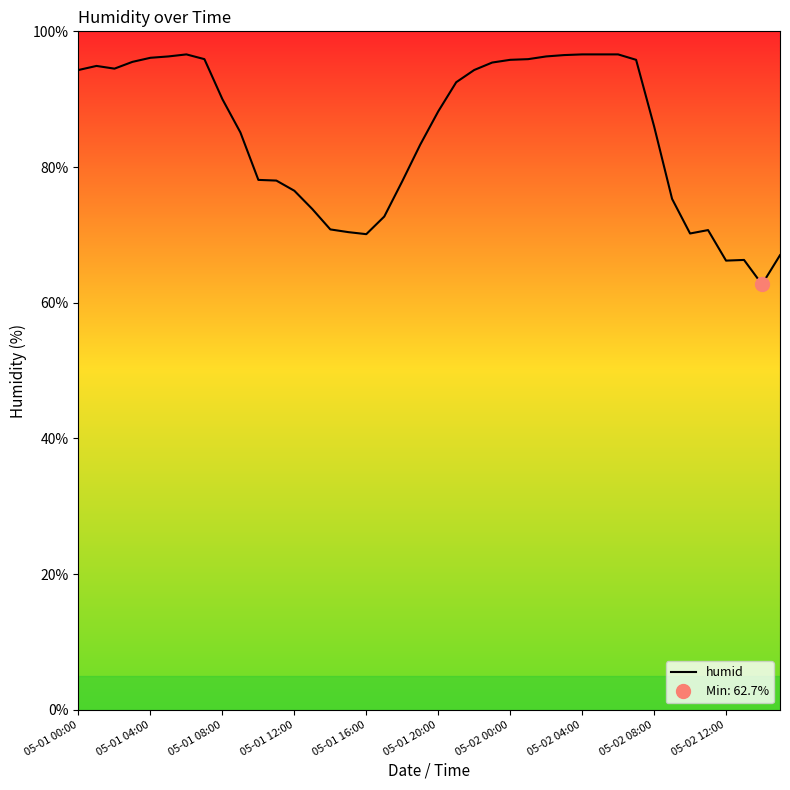

Is this an area chart (filled region under the line)?

No